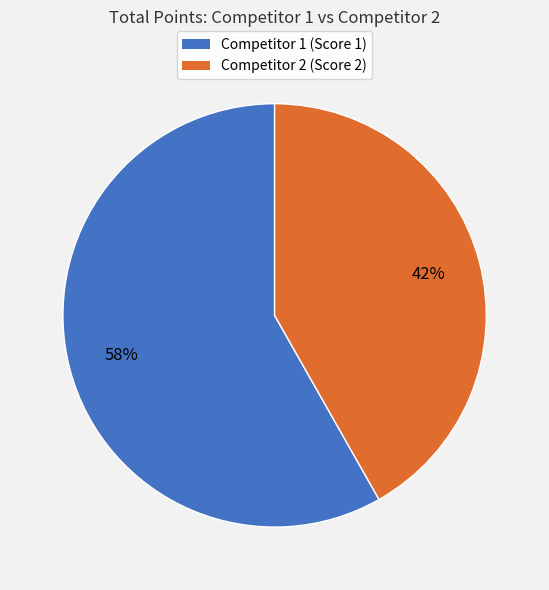

Is there any slice that represents more than half of the pie?

Yes